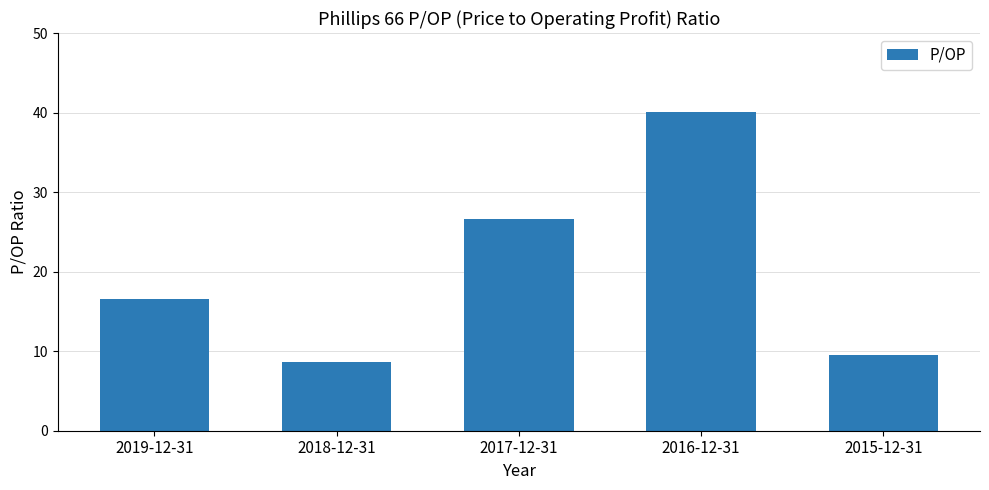

The chart shows a value of 8.6 at 2018-12-31. True or false?

True